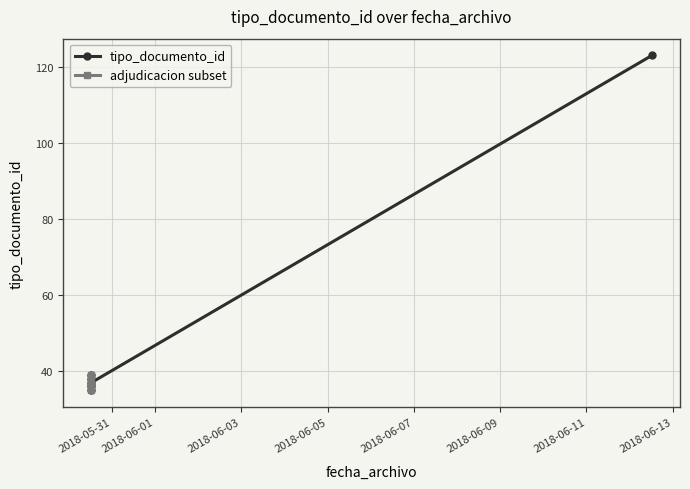

The value at 2018-05-30 12:37:38 is 62. True or false?

False